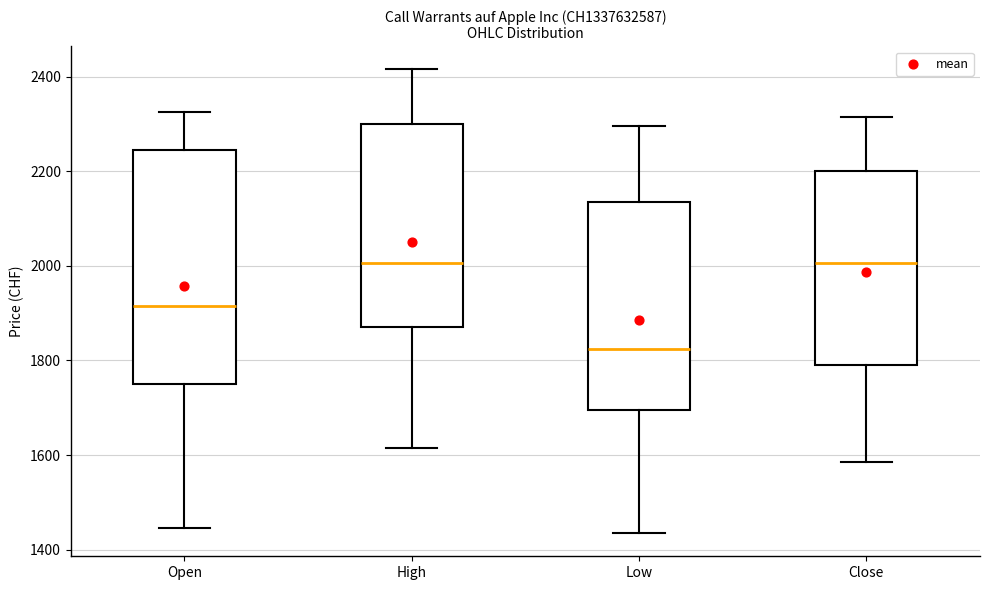

Reading left to right, read every box against the y-axis: the position of its median line, the range the box covers, and the ends of its whiskers. The values are not printed on the chart, so give them approximately, as read against the axis.

Open: median 1920, box 1760 to 2240, whiskers 1440 to 2320
High: median 2000, box 1880 to 2300, whiskers 1620 to 2420
Low: median 1820, box 1700 to 2140, whiskers 1440 to 2300
Close: median 2000, box 1800 to 2200, whiskers 1580 to 2320